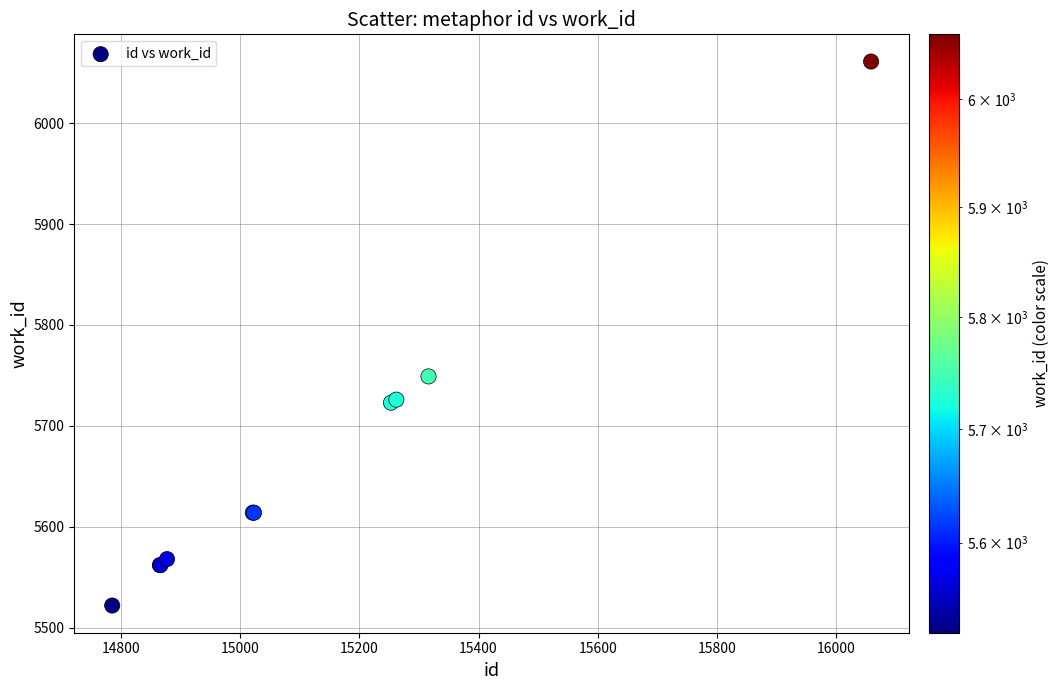

What Y value in the scatter plot is closest to 5791?

5749